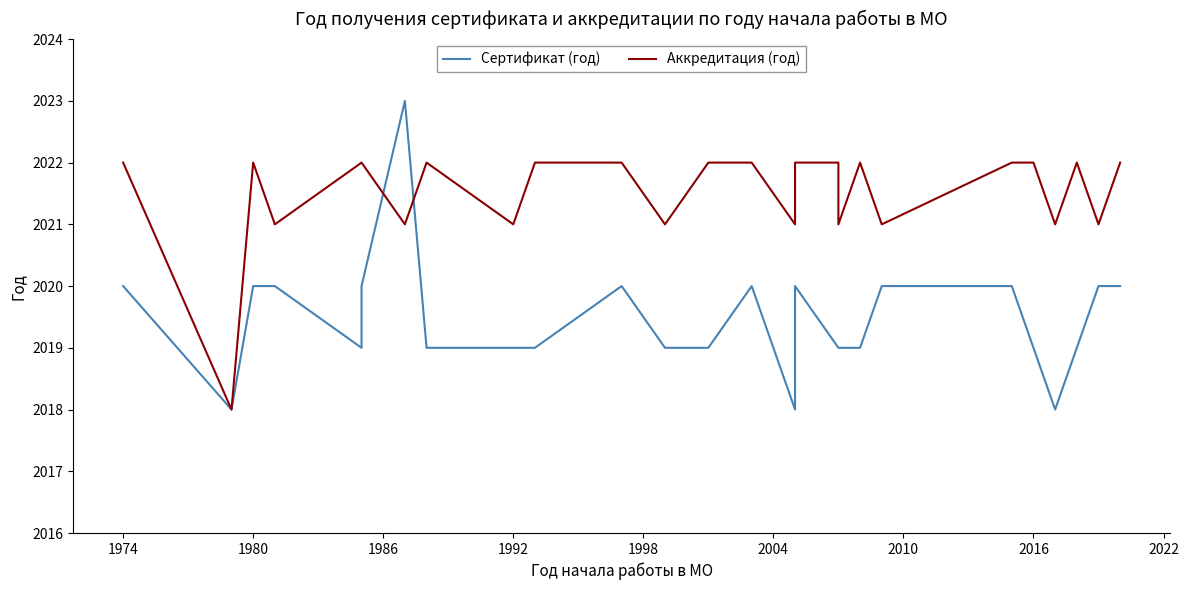

What is the maximum value shown in the chart?

2023